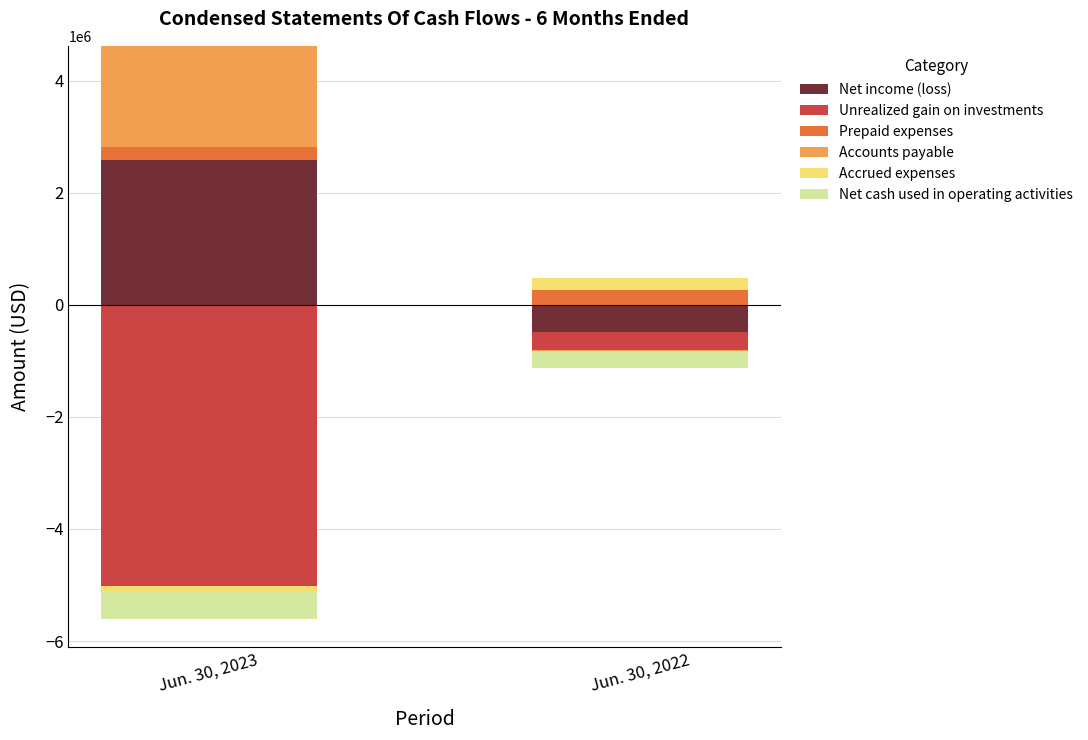

Which has a higher value, Jun. 30, 2022 or Jun. 30, 2023?

Jun. 30, 2023